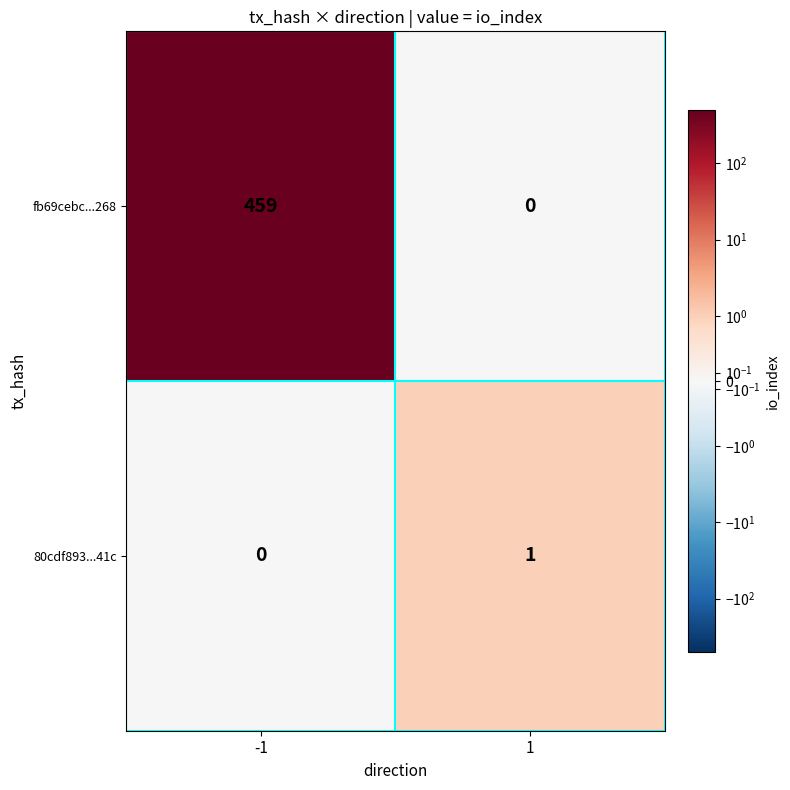

The value of fb69cebc...268 at -1 is 228. True or false?

False